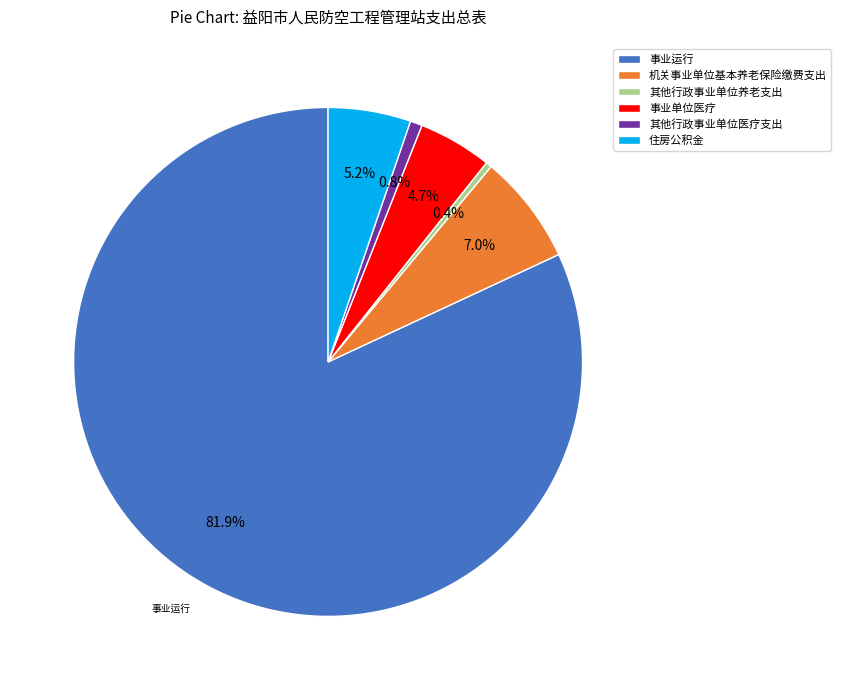

Count the number of slices in the pie.

6